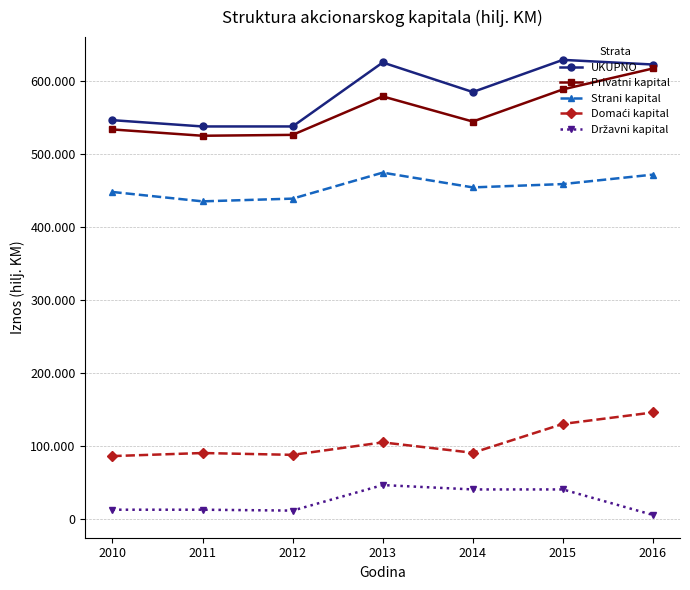

Is this an area chart (filled region under the line)?

No